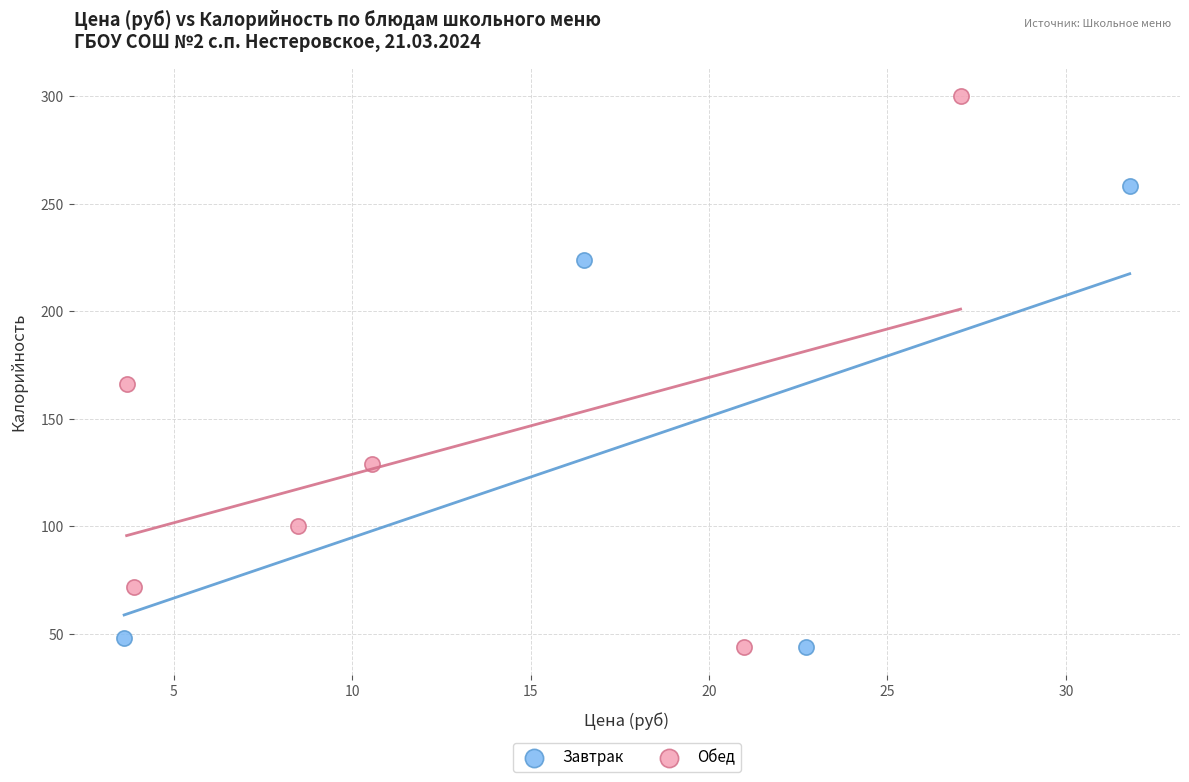

Which series reaches the maximum Y coordinate?

Обед